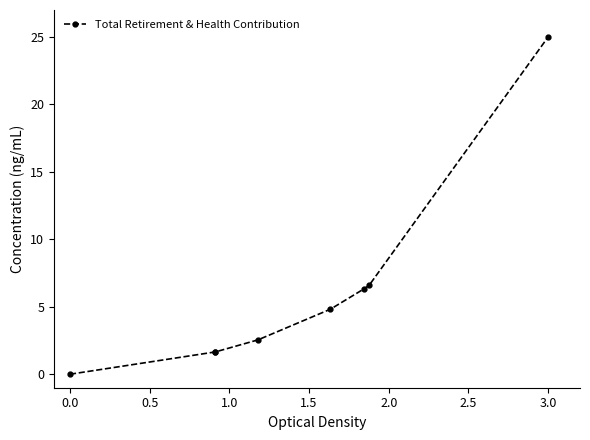

True or false: the data has more than 1 interior local peaks.

False